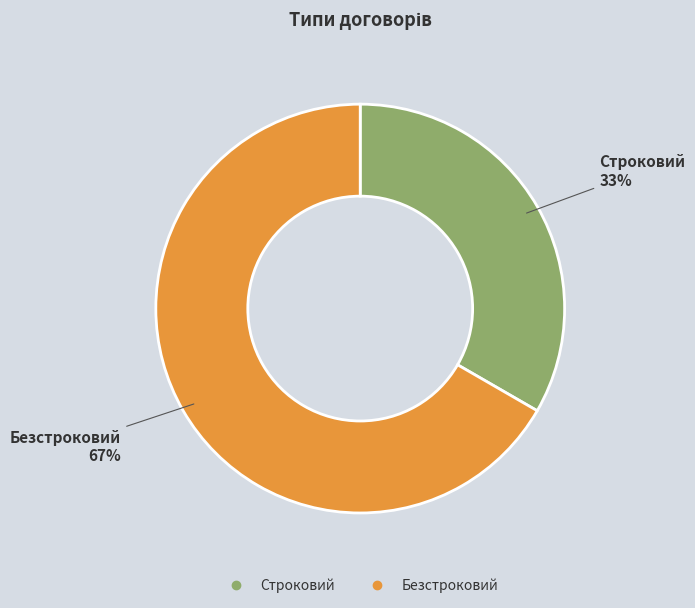

True or false: Безстроковий accounts for 56% of the total.

False